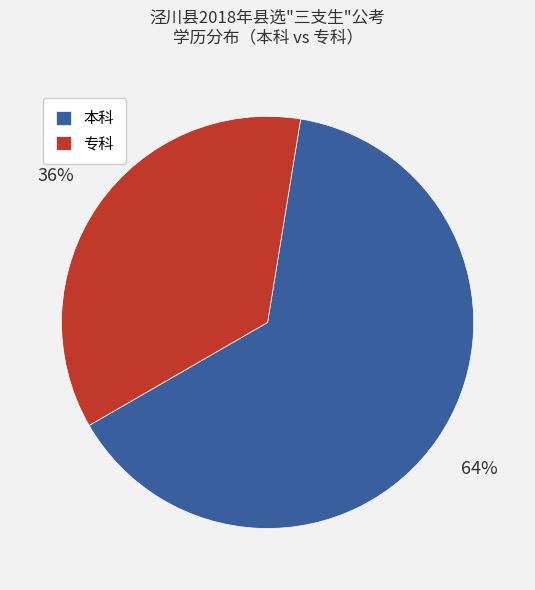

Is the sum of 专科 and 本科 greater than half?

Yes